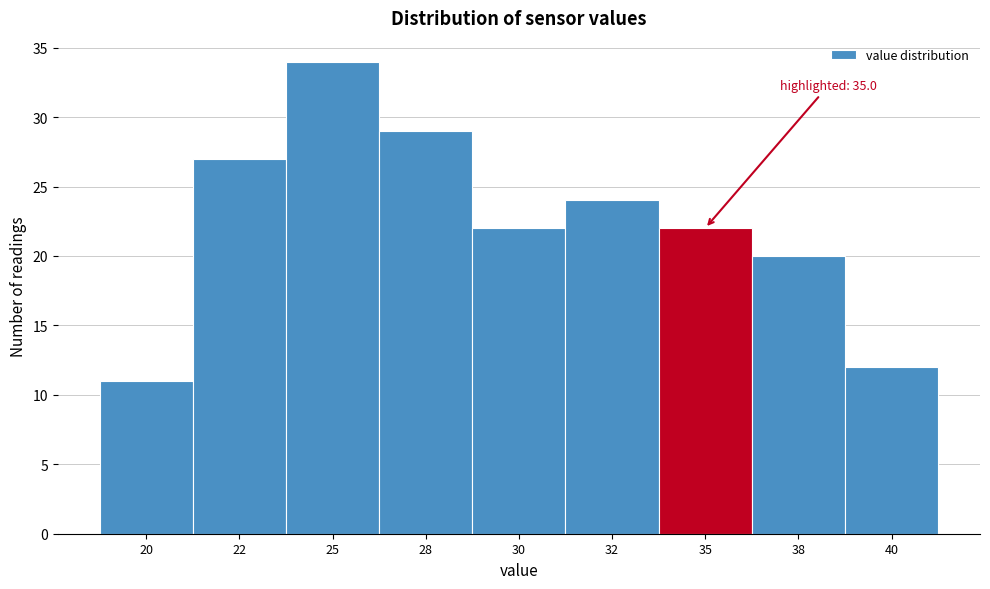

Reading left to right, transcribe all the data shown in this chart.

11	27	34	29	22	24	22	20	12